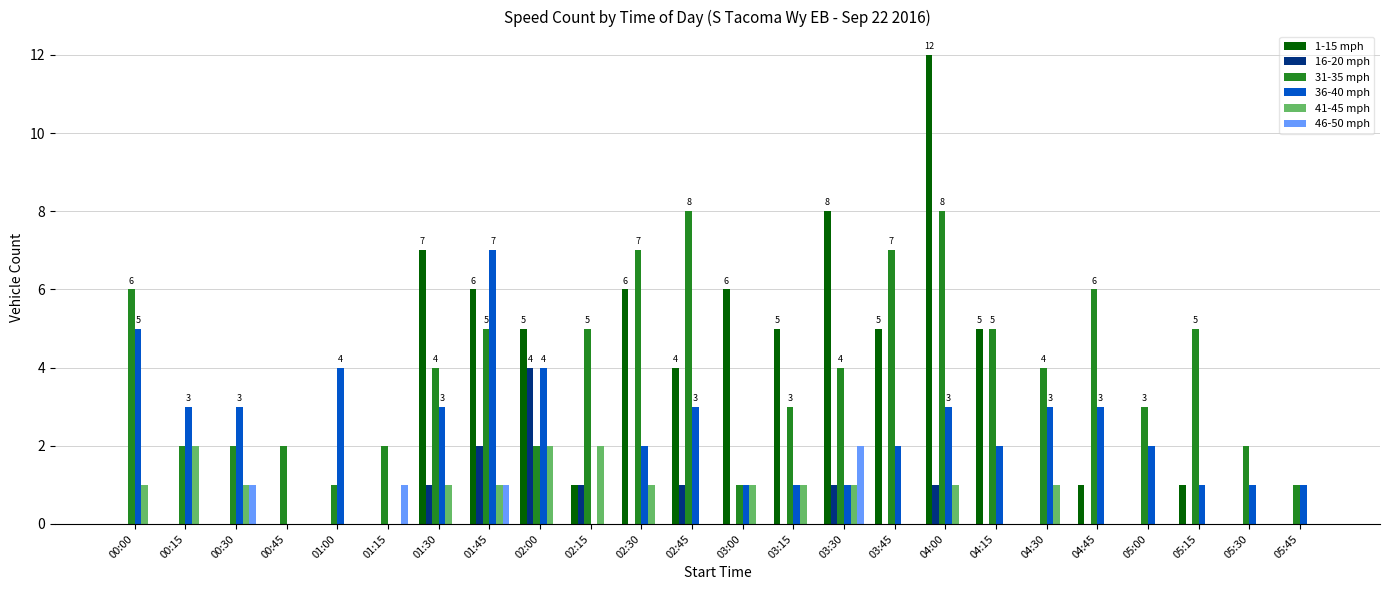

What is the sum of all 41-45 mph values?

16